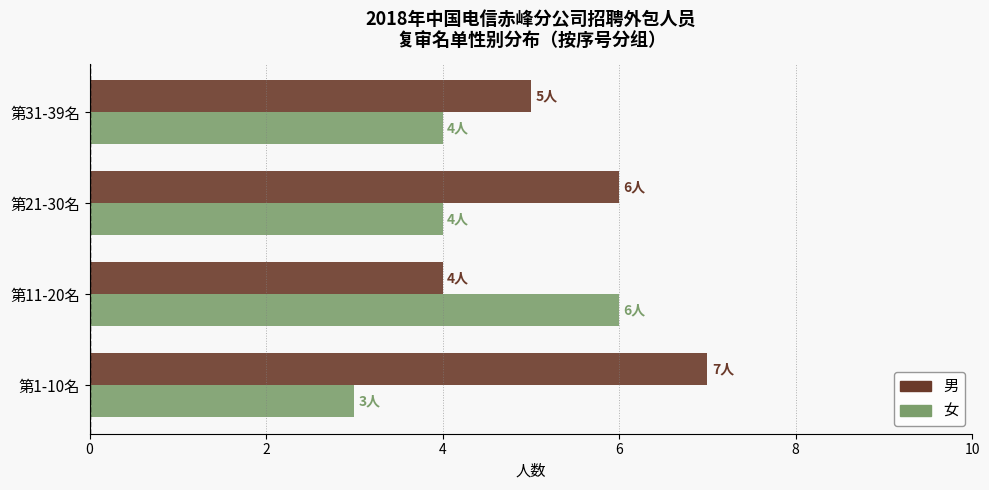

Rank the categories by 男 value from highest to lowest.

第1-10名, 第21-30名, 第31-39名, 第11-20名